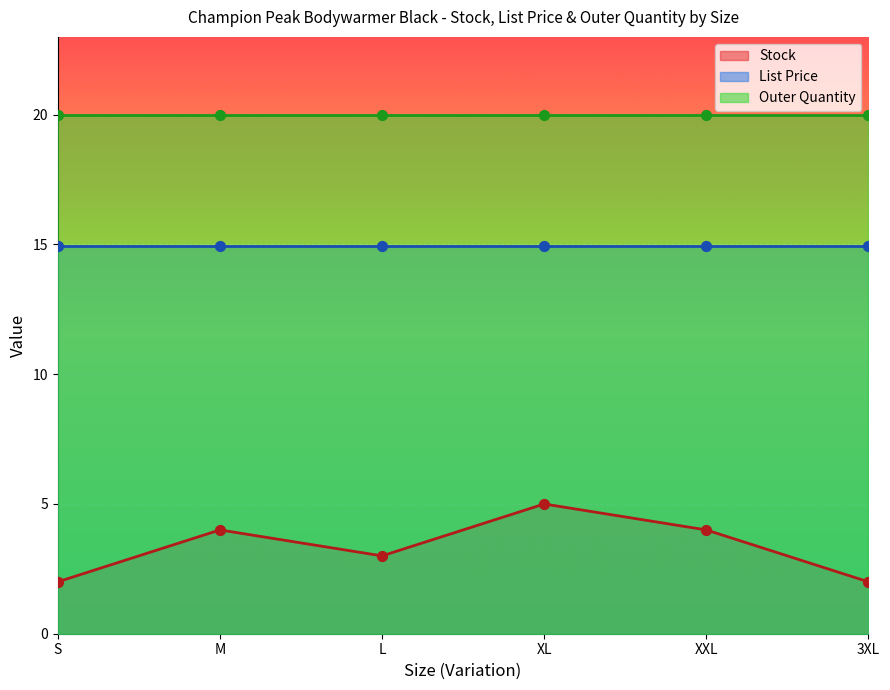

At how many categories does at least one series exceed 11?

6